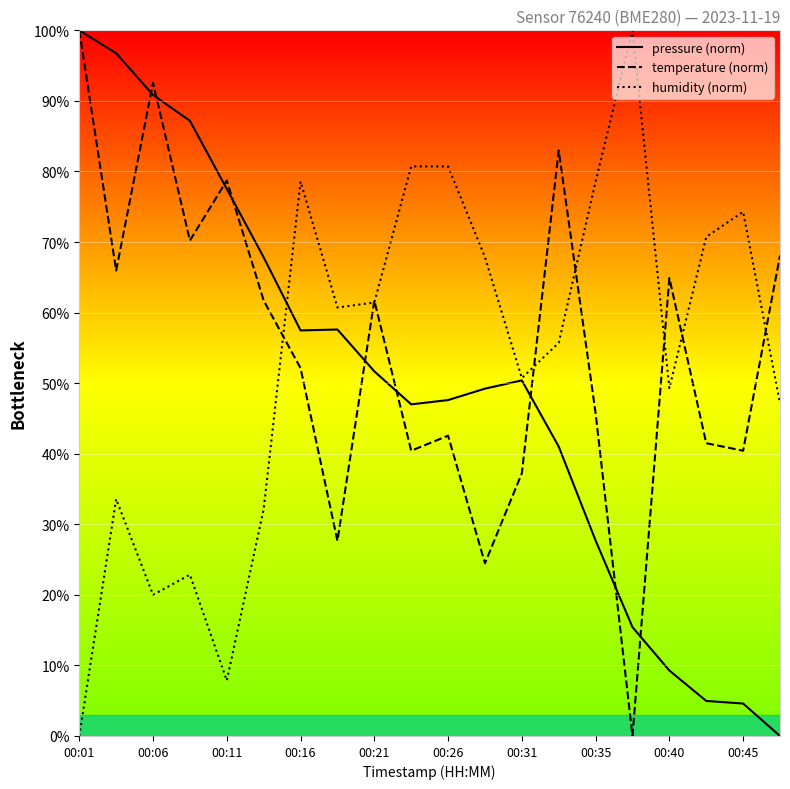

At which category does the chart reach its peak across all series?

00:01